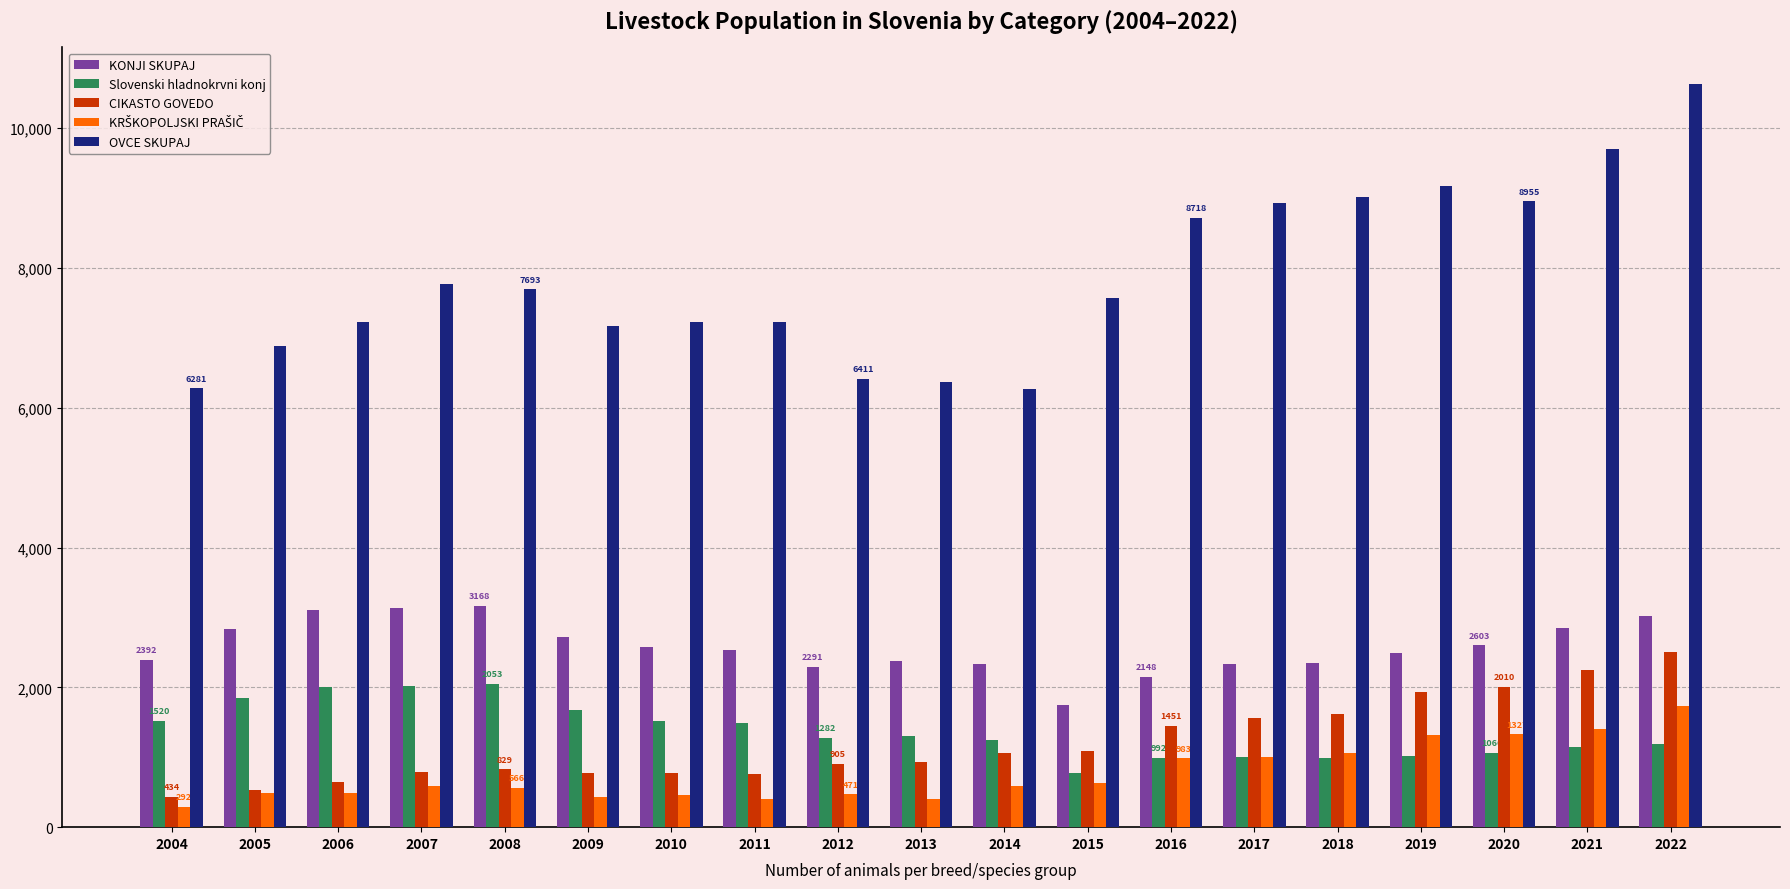

Is it true that CIKASTO GOVEDO equals 434 at 2004?

True